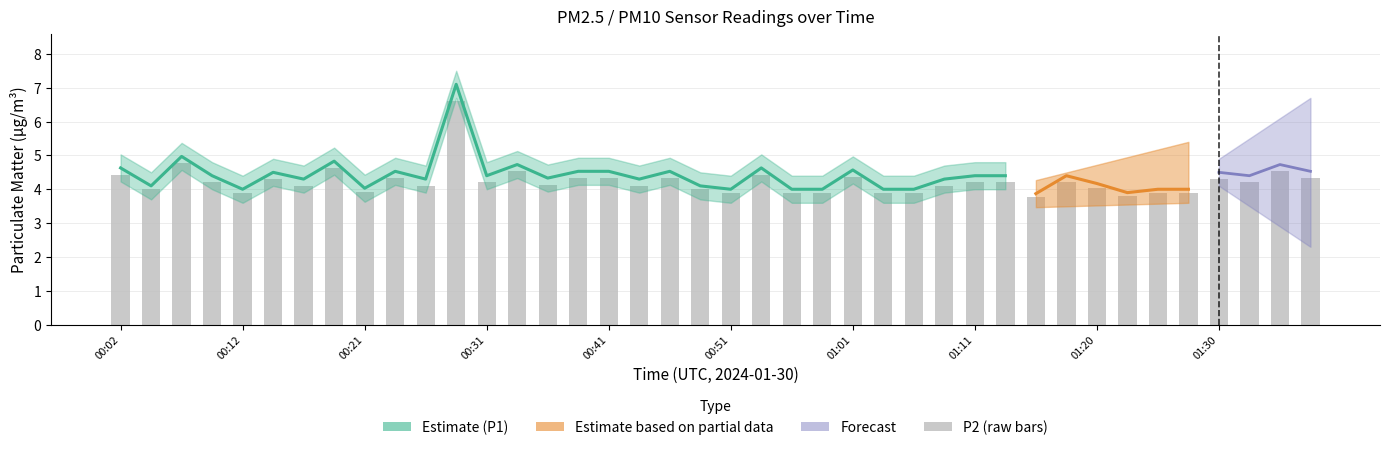

List the labels in order of value, smallest first.

01:16, 01:23, 00:12, 00:51, 00:56, 00:58, 01:03, 01:06, 01:25, 01:28, 00:21, 00:04, 00:49, 01:20, 00:17, 00:26, 00:44, 01:08, 00:36, 00:09, 00:31, 01:11, 01:13, 01:18, 01:33, 00:14, 01:30, 00:24, 00:39, 00:41, 00:46, 01:38, 01:01, 00:02, 00:53, 00:34, 01:35, 00:19, 00:07, 00:29